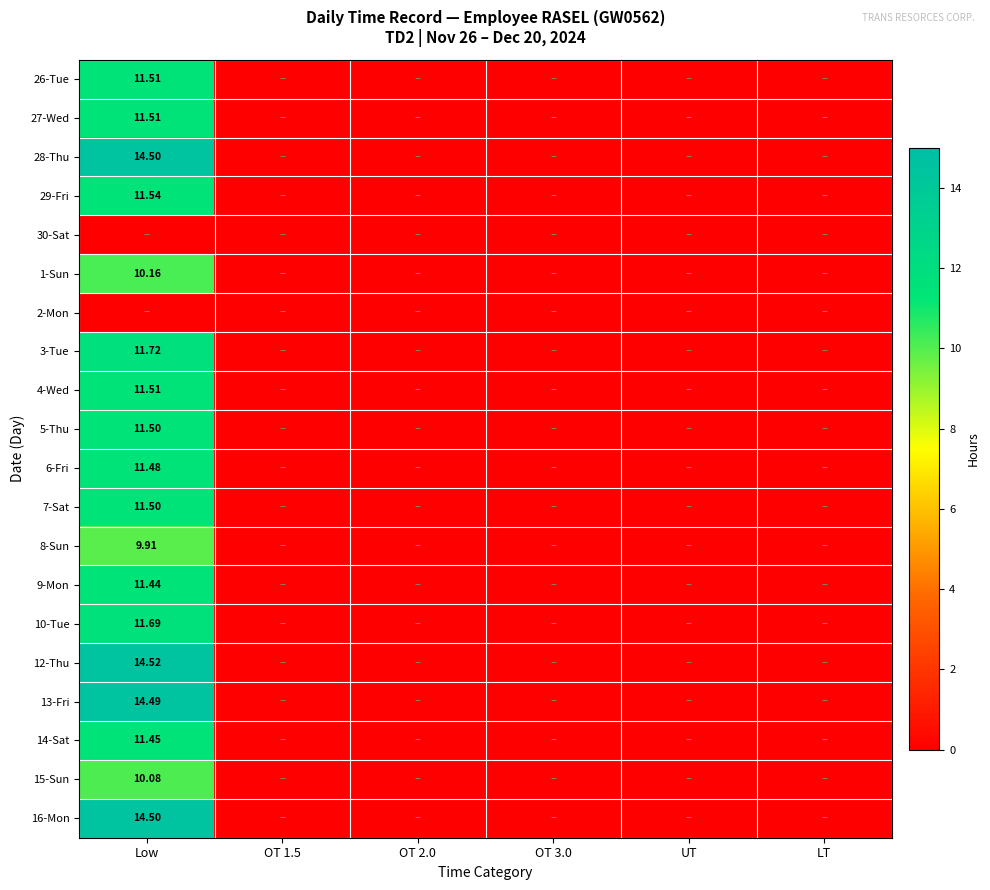

Which has a higher value, UT or OT 3.0?

UT